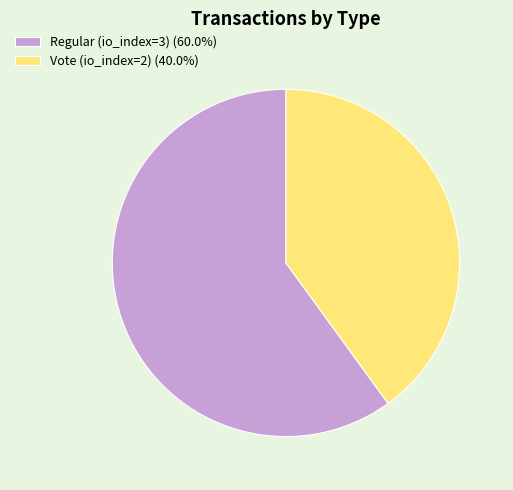

What is the ratio of the value at Regular (io_index=3) to the value at Vote (io_index=2)?

1.5